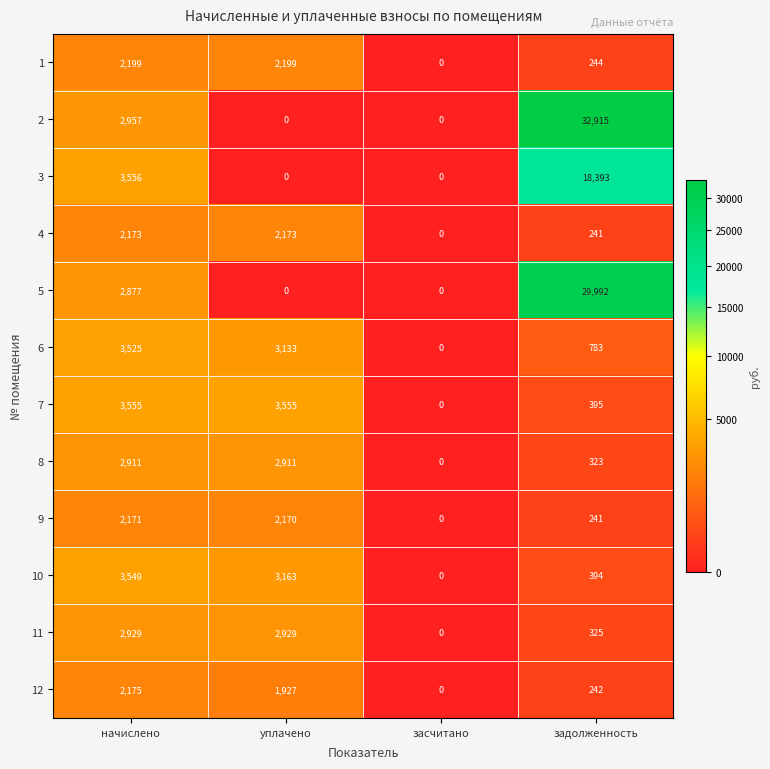

Rank the series by their maximum value, from lowest to highest.

9, 4, 12, 1, 8, 11, 6, 10, 7, 3, 5, 2